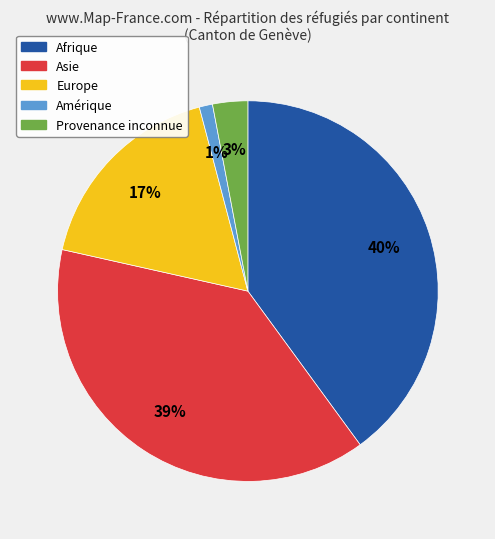

Is there a majority slice in this chart?

No